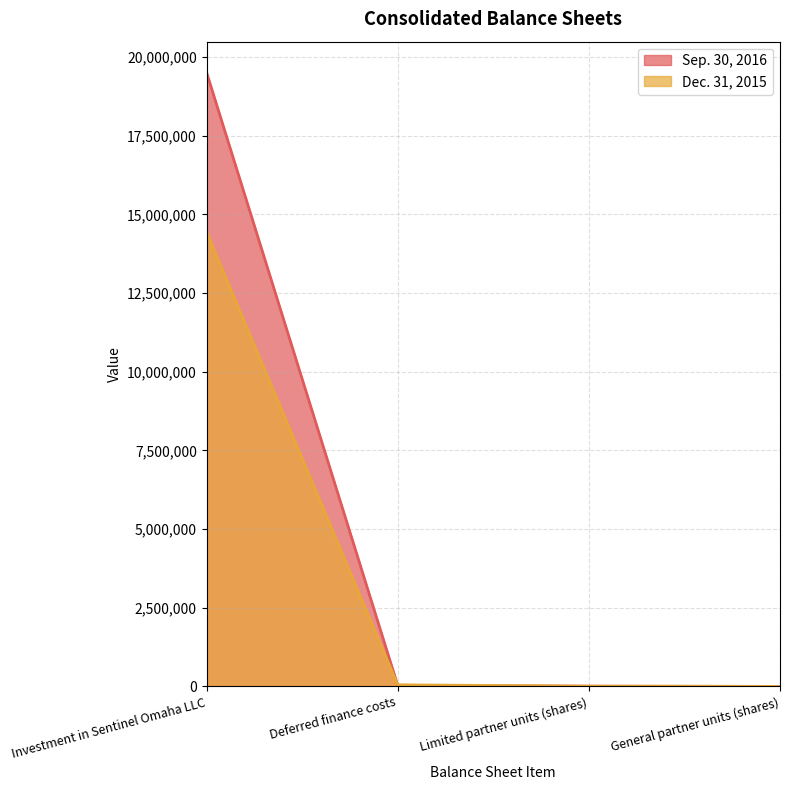

Reading left to right, transcribe all the data shown in this chart.

Sep. 30, 2016: Investment in Sentinel Omaha LLC=19513132	Deferred finance costs=34577	Limited partner units (shares)=7753	General partner units (shares)=1
Dec. 31, 2015: Investment in Sentinel Omaha LLC=14445826	Deferred finance costs=50956	Limited partner units (shares)=7753	General partner units (shares)=1